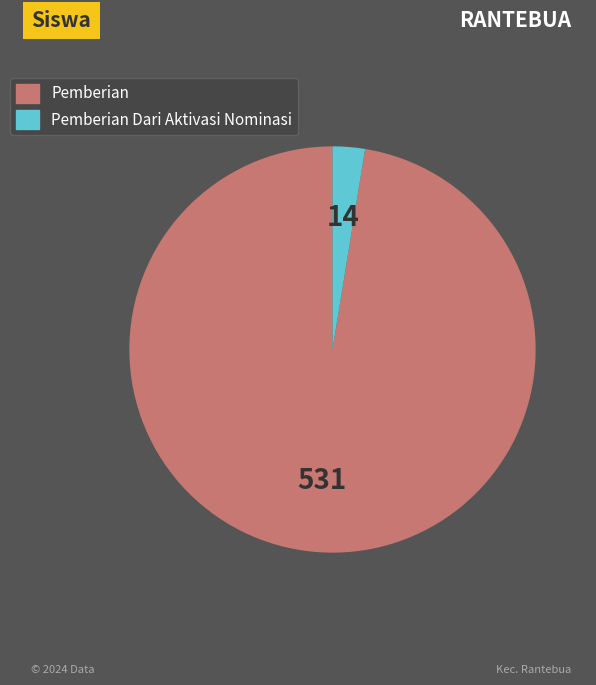

Is there any slice that represents more than half of the pie?

Yes